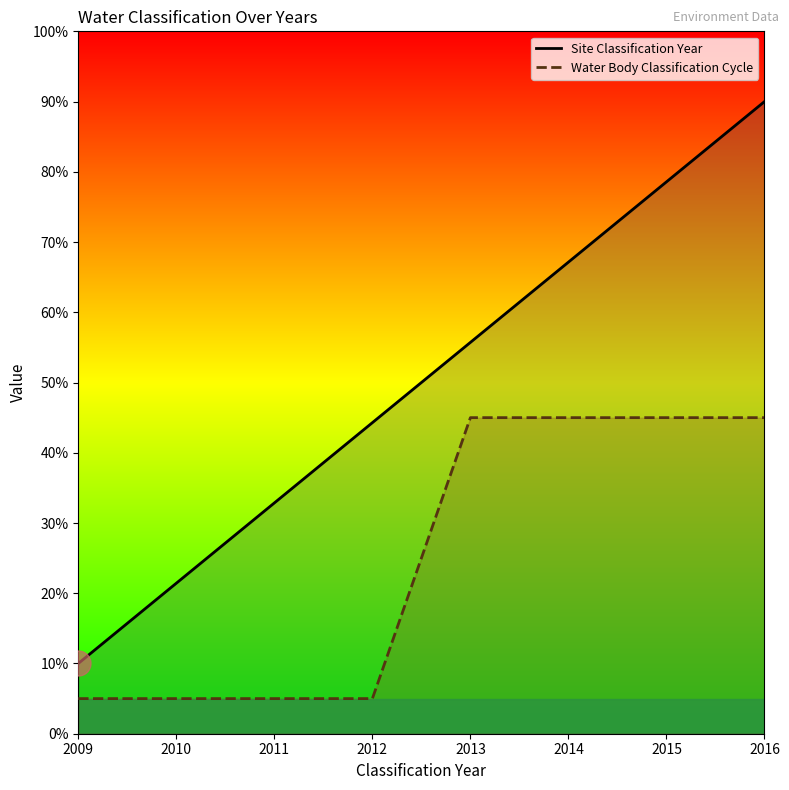

Reading left to right, extract all data points from this chart.

Site Classification Year: 10.0	21.4	32.9	44.3	55.7	67.1	78.6	90.0
Water Body Classification Cycle: 5.0	5.0	5.0	5.0	45.0	45.0	45.0	45.0